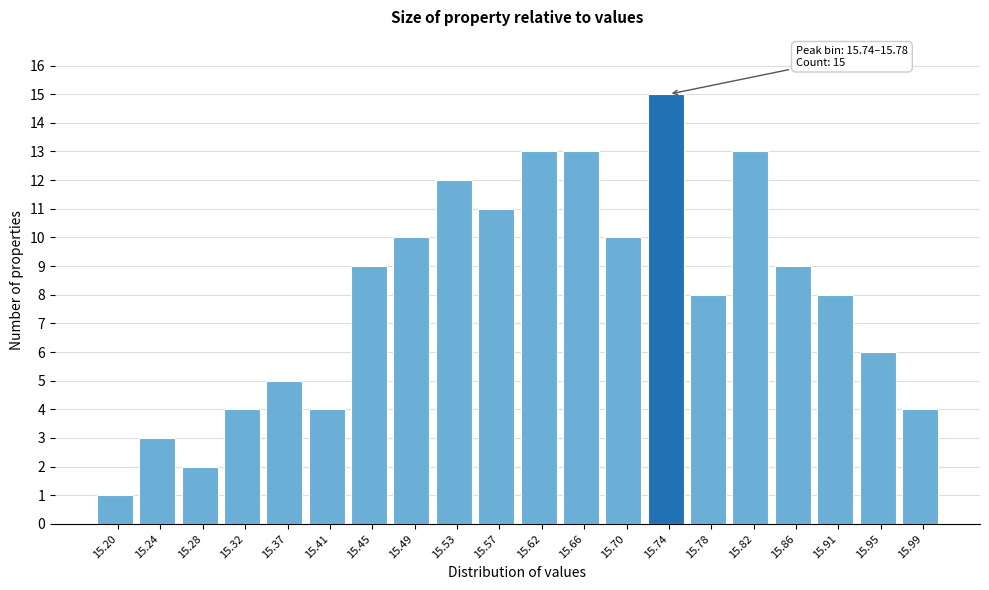

Reading right to left, what are all the values shown in this chart?

4	6	8	9	13	8	15	10	13	13	11	12	10	9	4	5	4	2	3	1